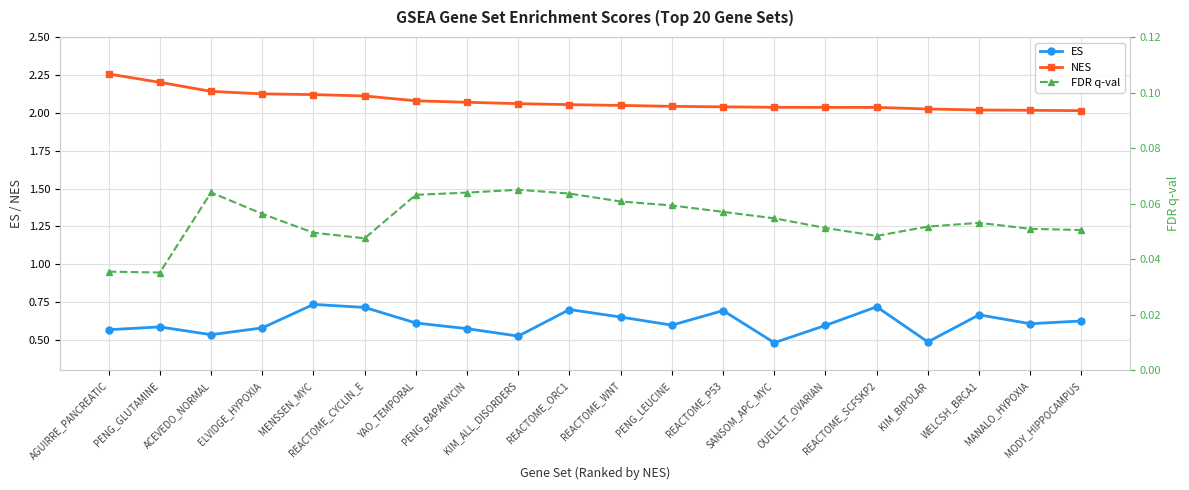

What is the highest value of the FDR q-val series?

0.1